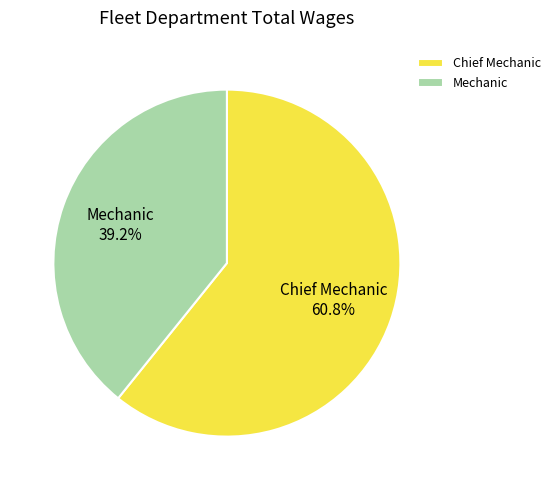

Which category has the smallest portion of the pie?

Mechanic